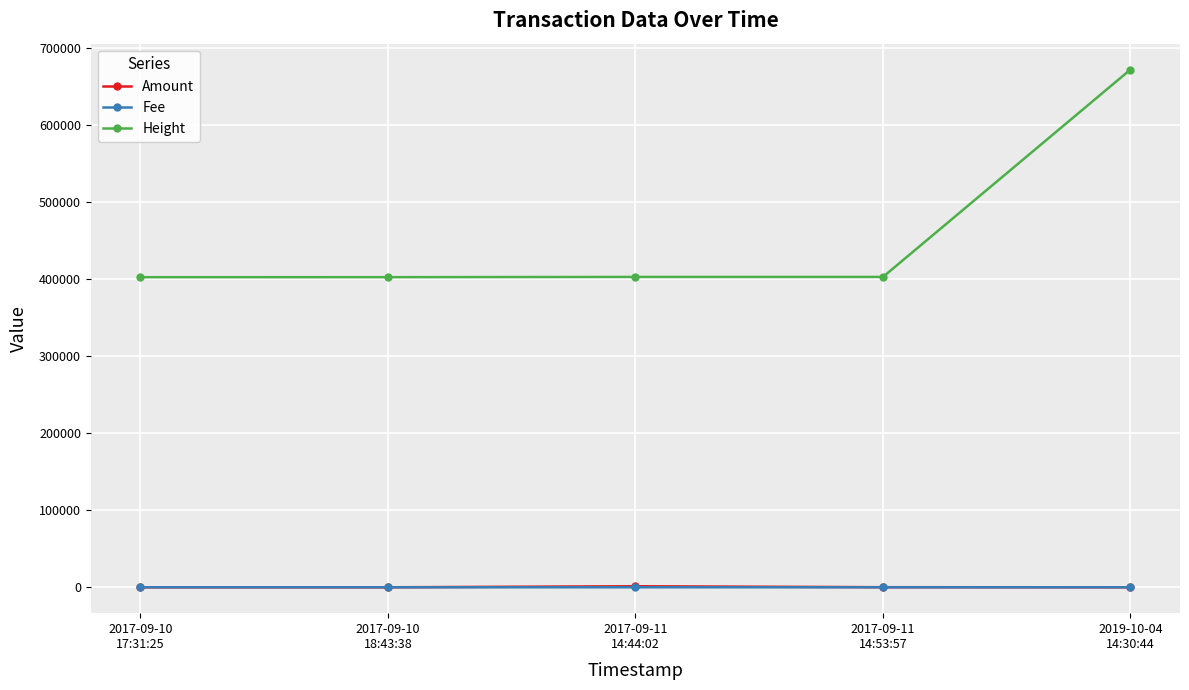

At which category is the sum across all series the highest?

2019-10-04
14:30:44